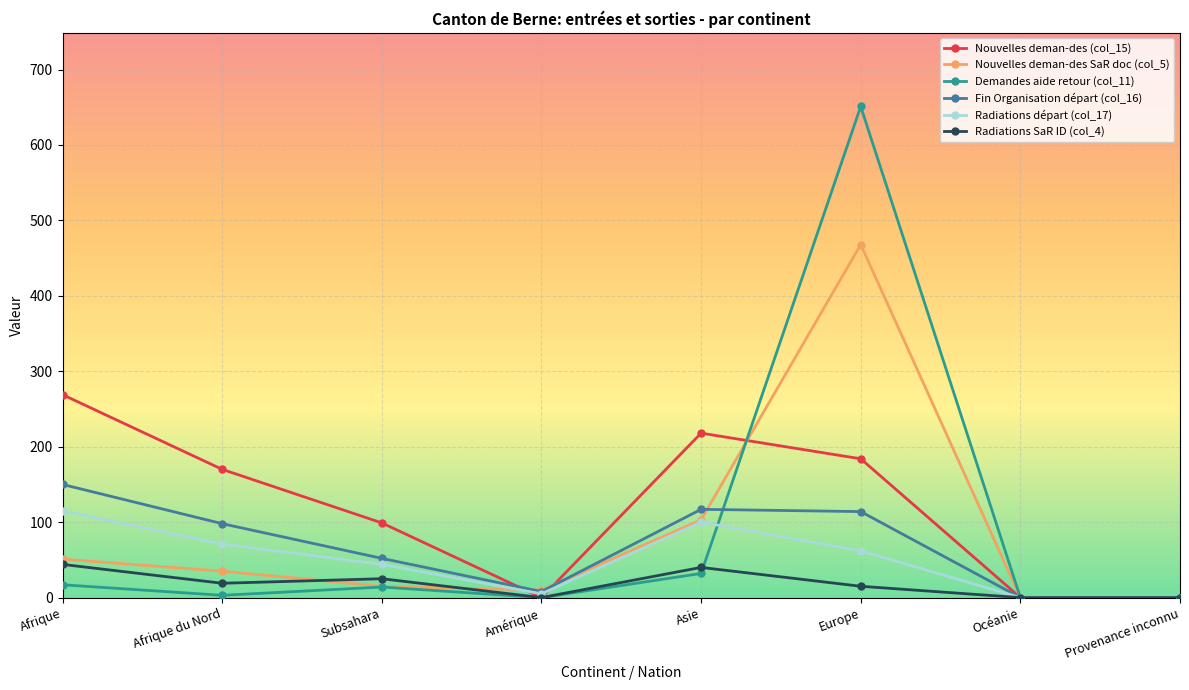

Where does the Radiations départ (col_17) series first go above 62?

Afrique